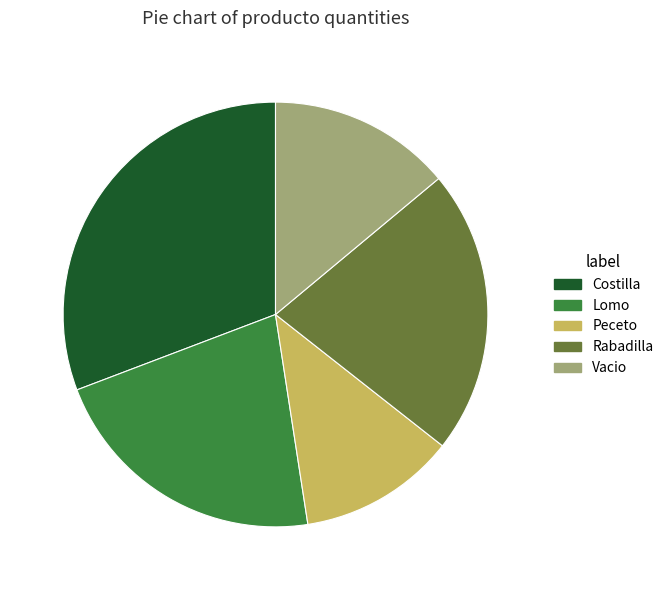

Is the sum of Rabadilla and Vacio greater than half?

No